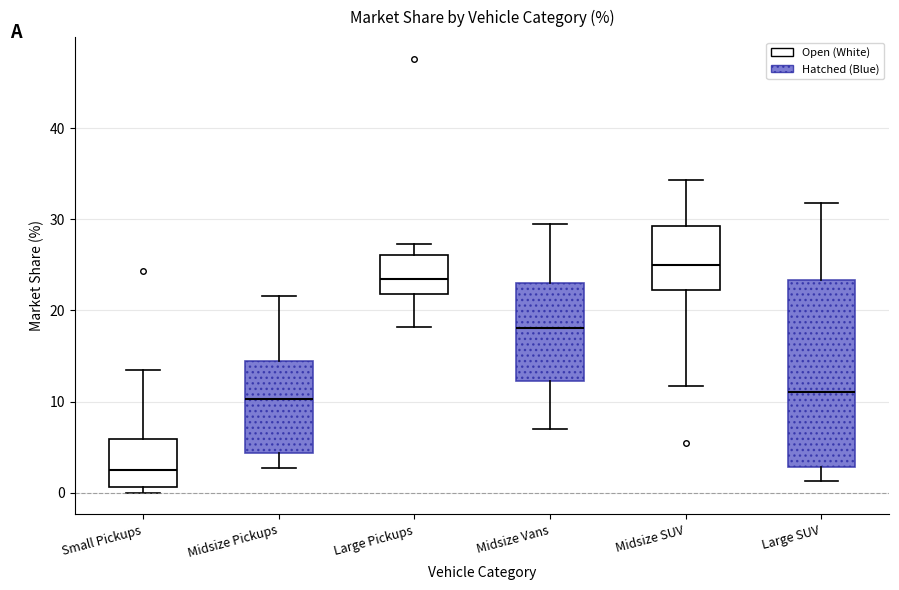

Reading left to right, read every box against the y-axis: the position of its median line, the range the box covers, and the ends of its whiskers. The values are not printed on the chart, so give them approximately, as read against the axis.

Small Pickups: median 3, box 1 to 6, whiskers 0 to 14
Midsize Pickups: median 10, box 4 to 14, whiskers 3 to 22
Large Pickups: median 23, box 22 to 26, whiskers 18 to 27
Midsize Vans: median 18, box 12 to 23, whiskers 7 to 30
Midsize SUV: median 25, box 22 to 29, whiskers 12 to 34
Large SUV: median 11, box 3 to 23, whiskers 1 to 32